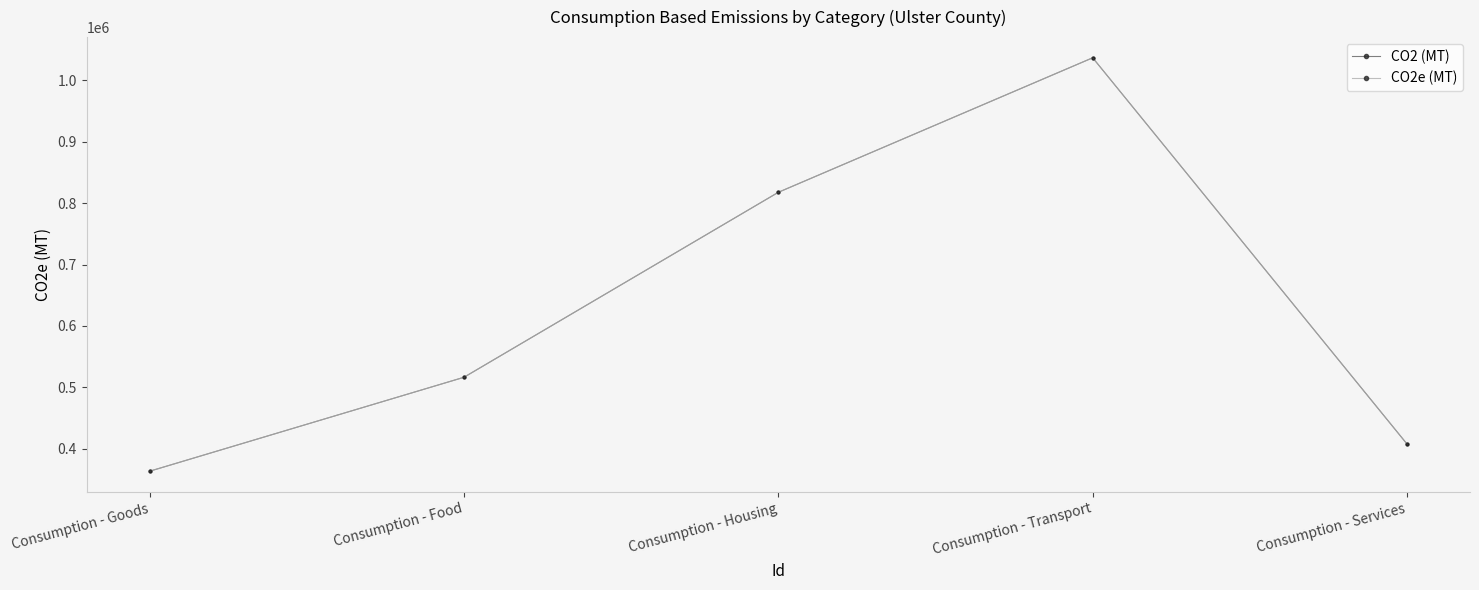

Which label corresponds to the smallest value in the chart?

Consumption - Goods